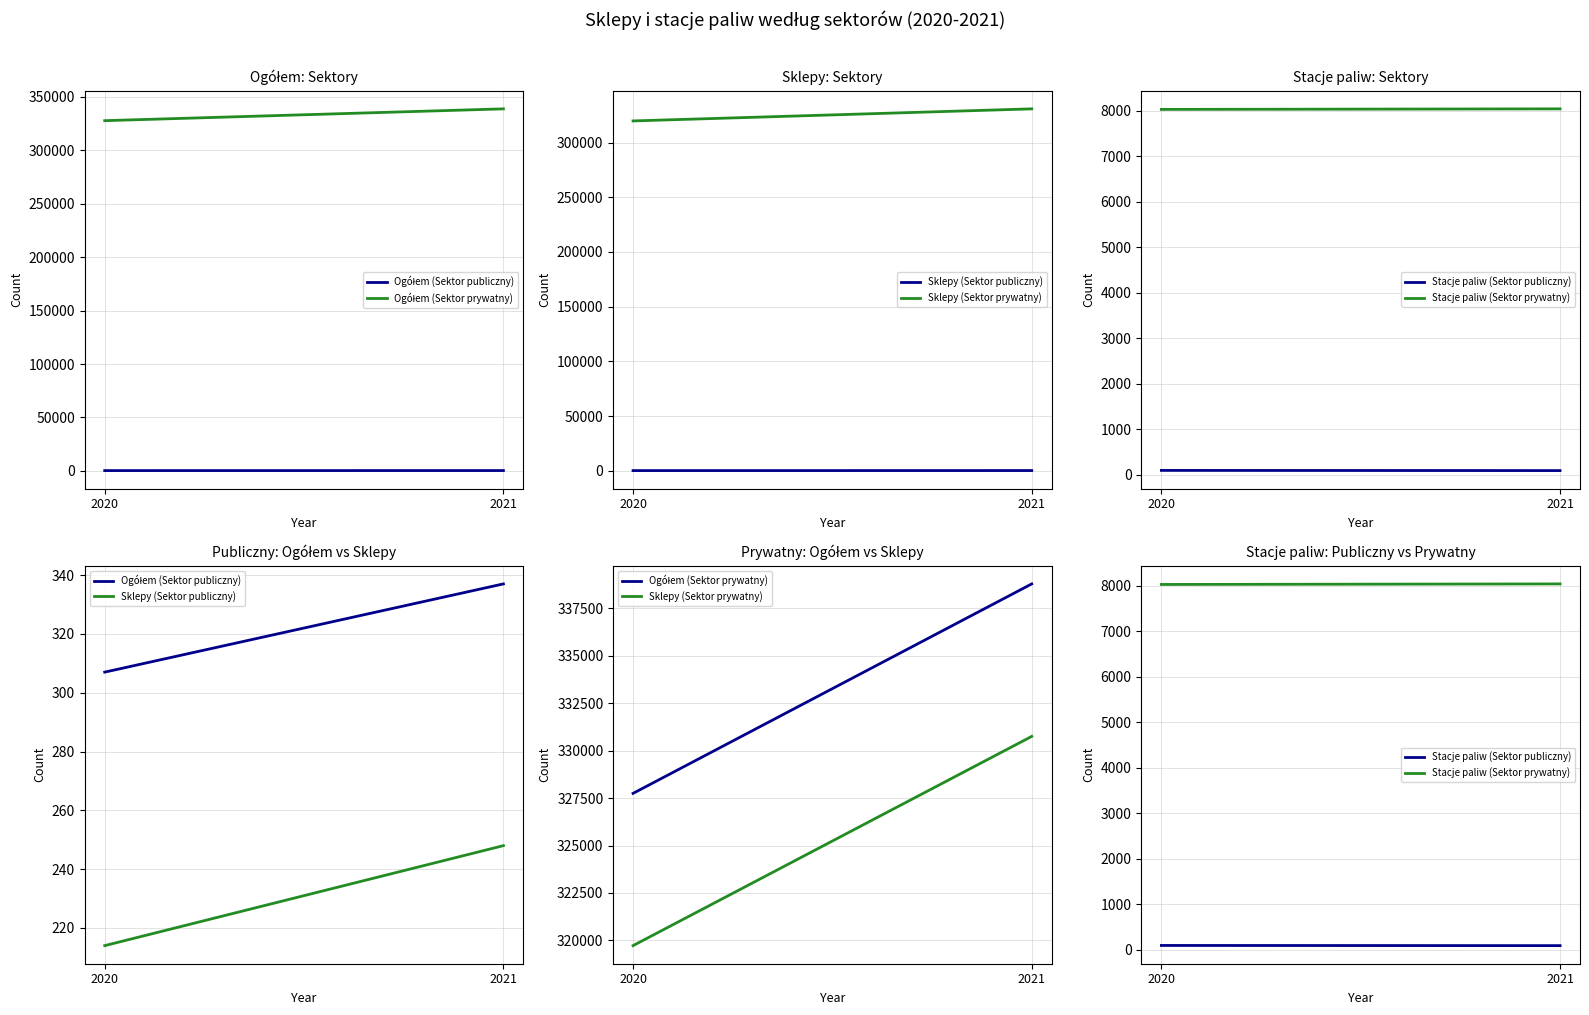

What is the average value of the Sklepy (Sektor prywatny) series?

325238